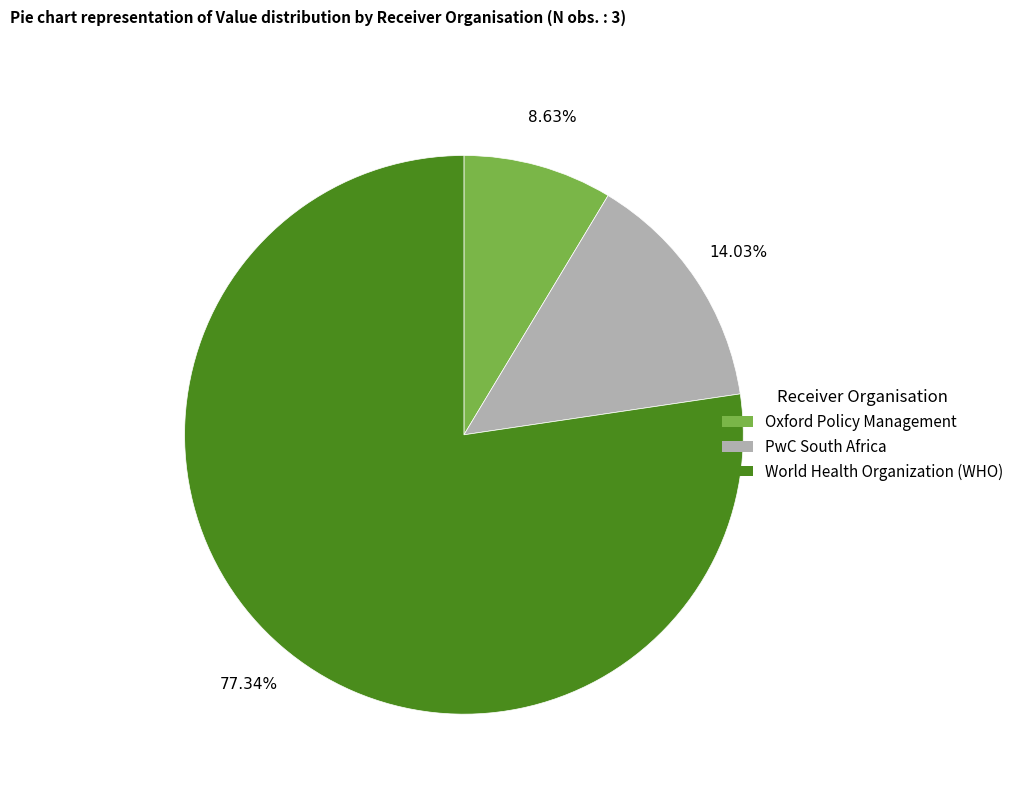

How many slices are in this pie chart?

3